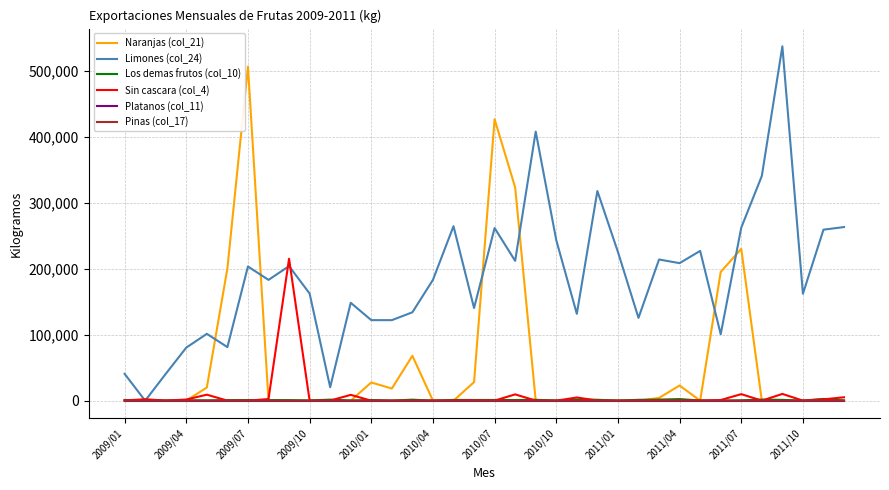

Which series has the largest total across all categories?

Limones (col_24)